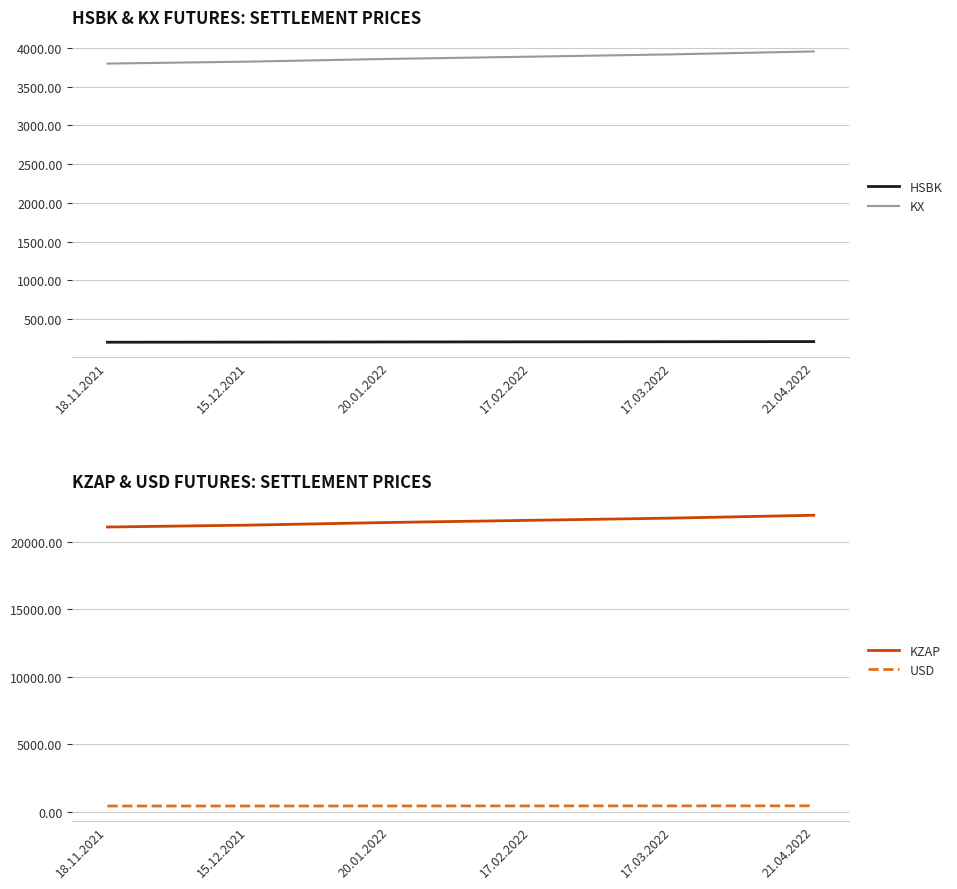

What position from the right is 21.04.2022?

1